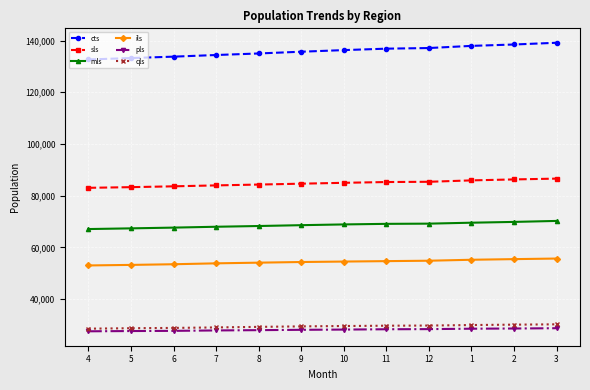

True or false: ils has a value of 27126 at 9.

False